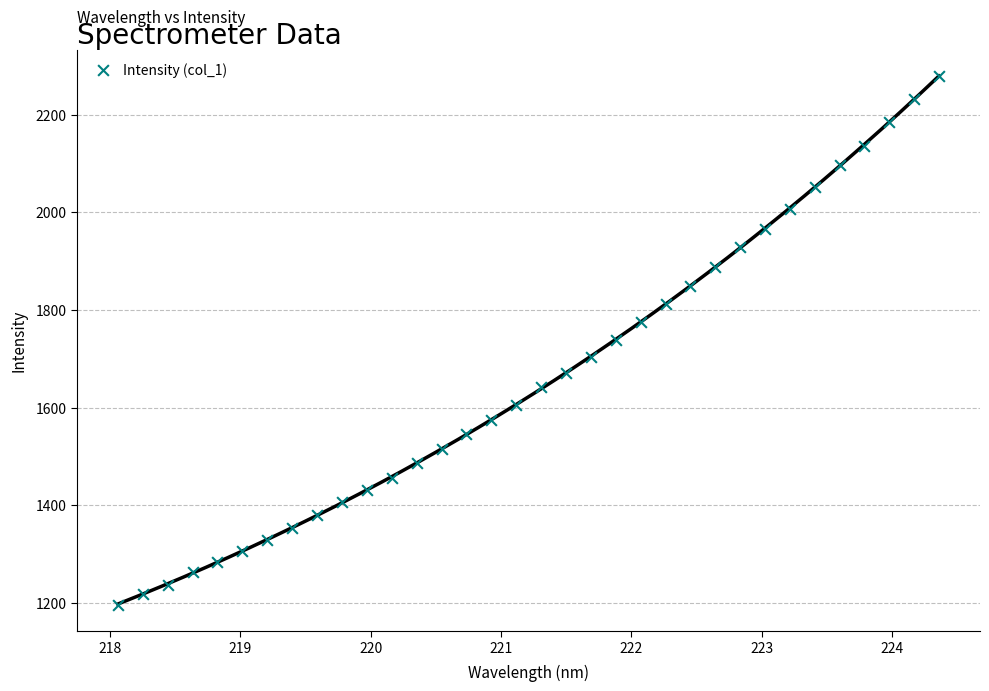

What is the range of Y values (max minus min)?

1082.6